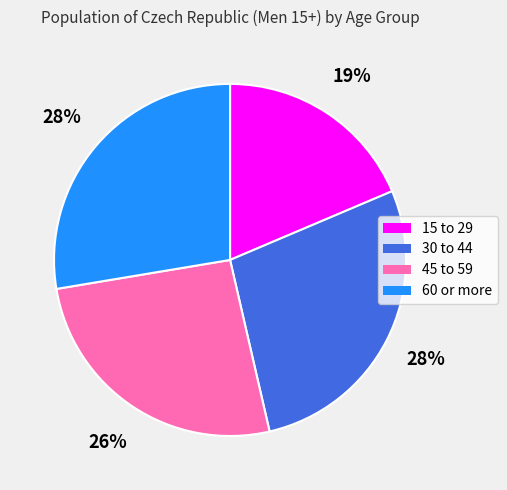

To the nearest percent, what percentage of the pie is 15 to 29?

19%